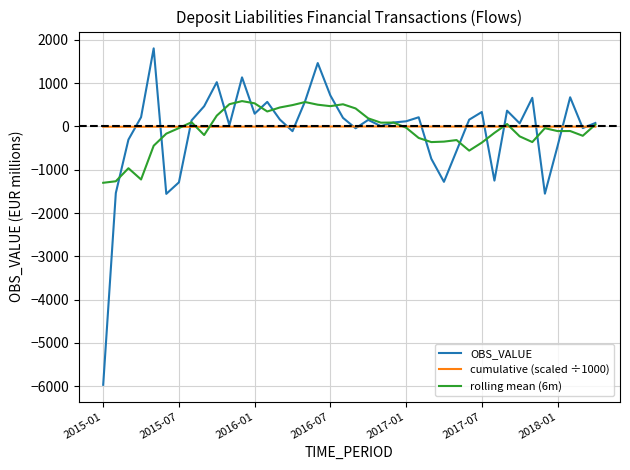

True or false: OBS_VALUE has more than 2 points higher than both neighbors.

True